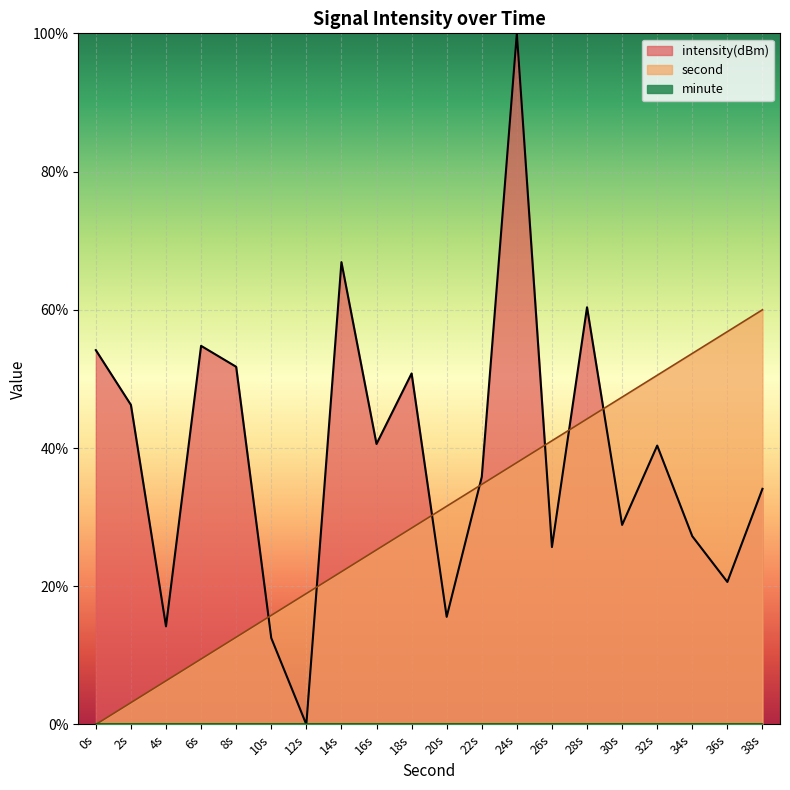

What is the total value across all series at 0s?

54.2